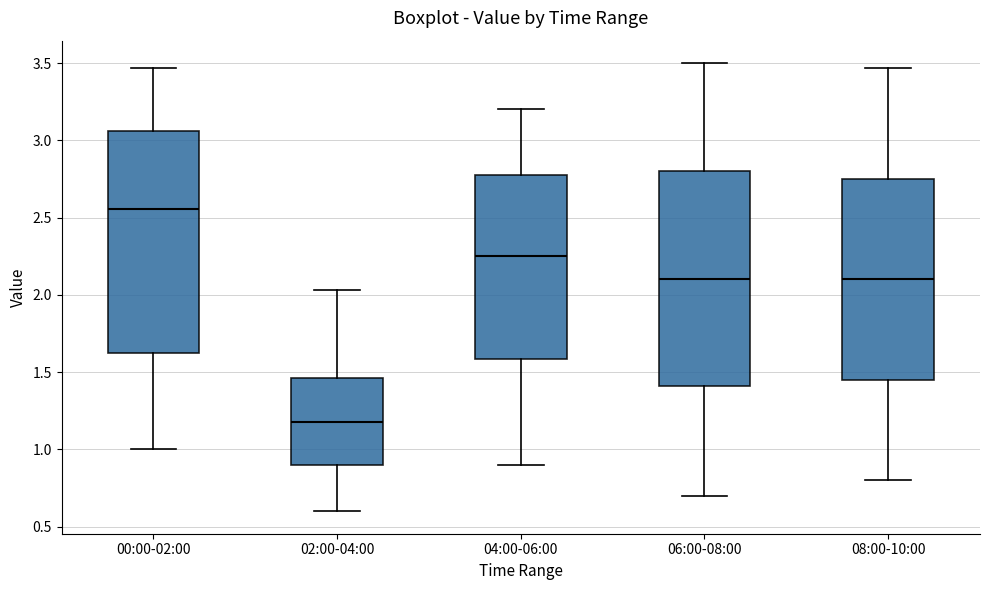

Reading left to right, read every box against the y-axis: the position of its median line, the range the box covers, and the ends of its whiskers. The values are not printed on the chart, so give them approximately, as read against the axis.

00:00-02:00: median 2.55, box 1.65 to 3.05, whiskers 1.00 to 3.45
02:00-04:00: median 1.20, box 0.90 to 1.45, whiskers 0.60 to 2.05
04:00-06:00: median 2.25, box 1.60 to 2.80, whiskers 0.90 to 3.20
06:00-08:00: median 2.10, box 1.40 to 2.80, whiskers 0.70 to 3.50
08:00-10:00: median 2.10, box 1.45 to 2.75, whiskers 0.80 to 3.45